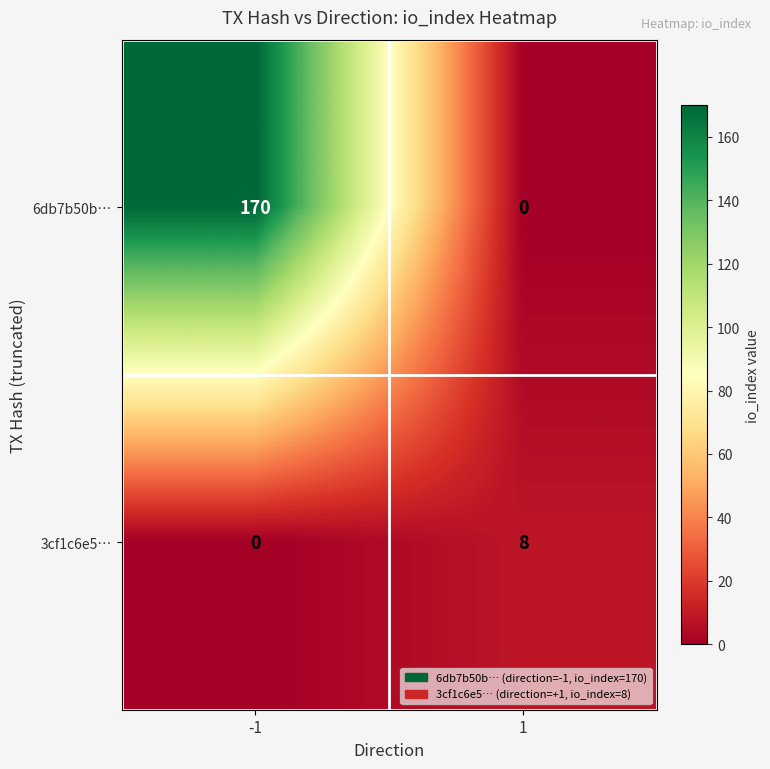

Which category has the highest value across all series?

-1